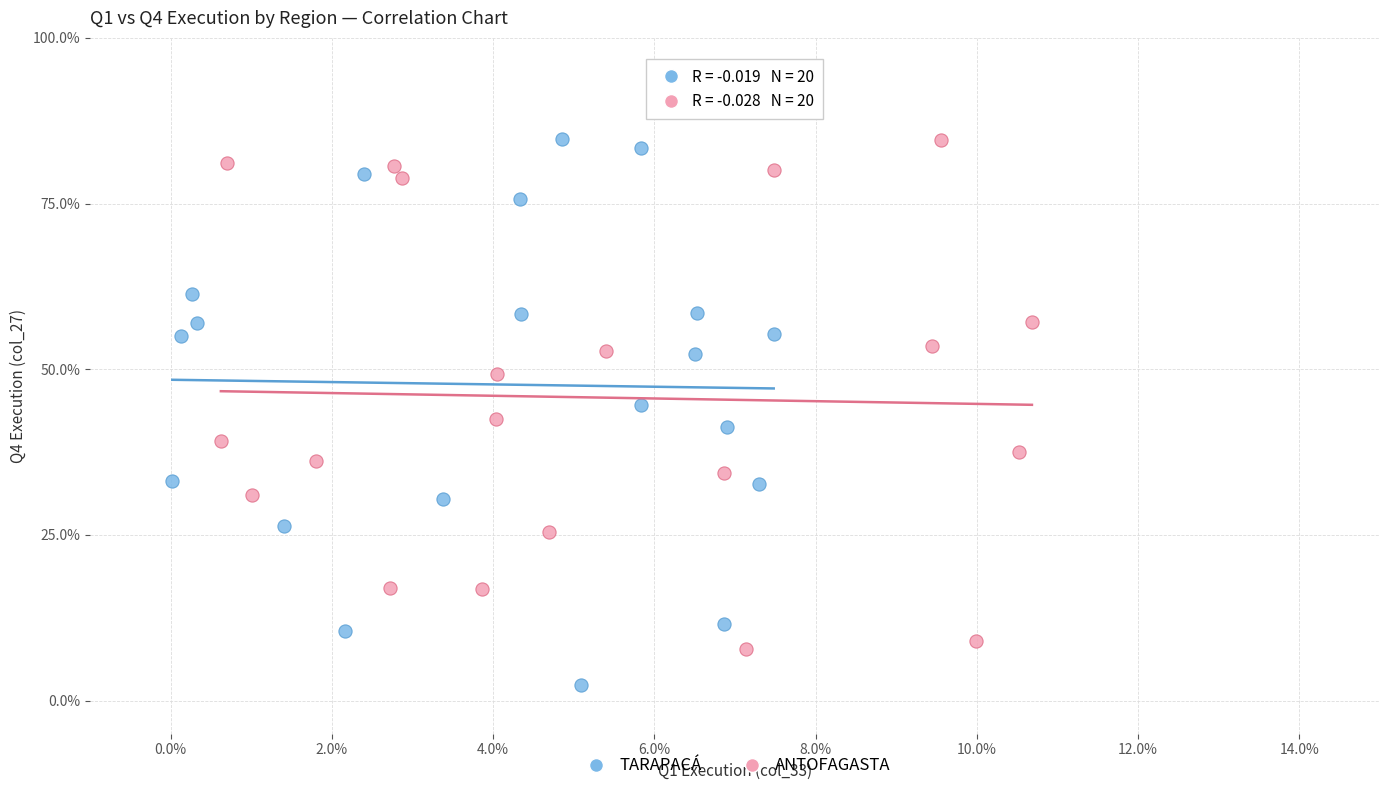

Which series contains the lowest Y value?

TARAPACÁ